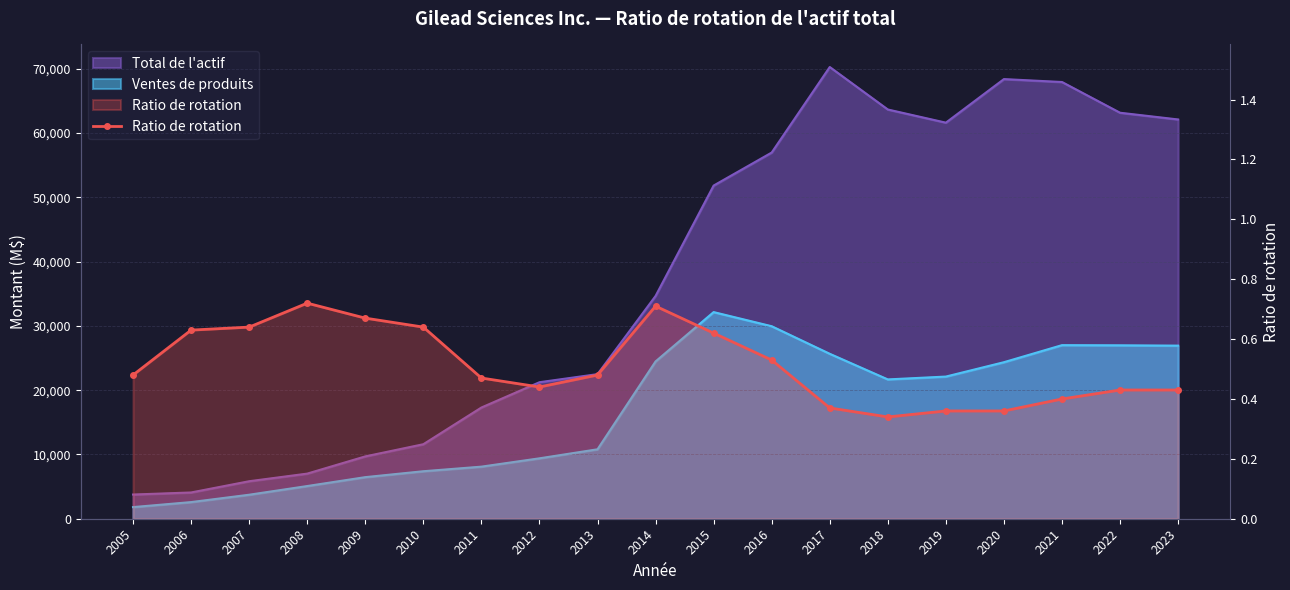

What is the average value?

0.5